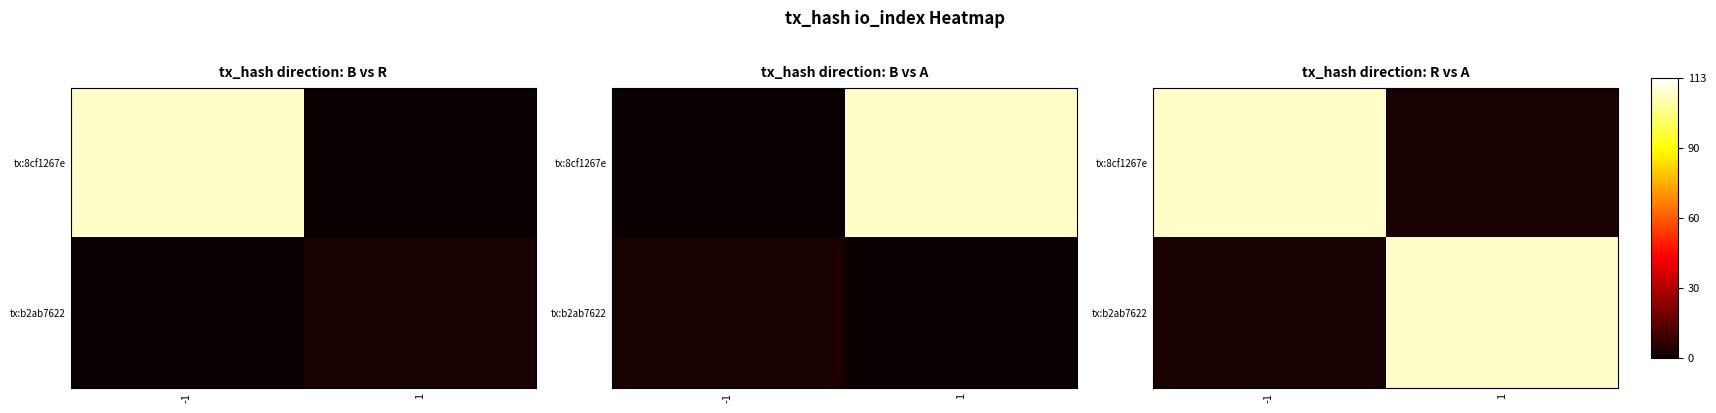

Which category has the lowest value in the tx:8cf1267e series?

1